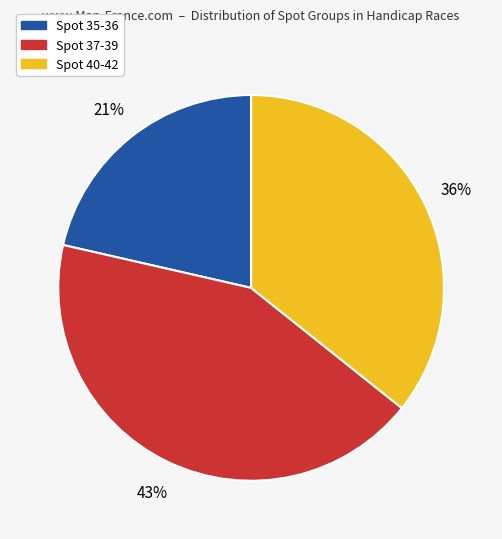

Is there any slice that represents more than half of the pie?

No